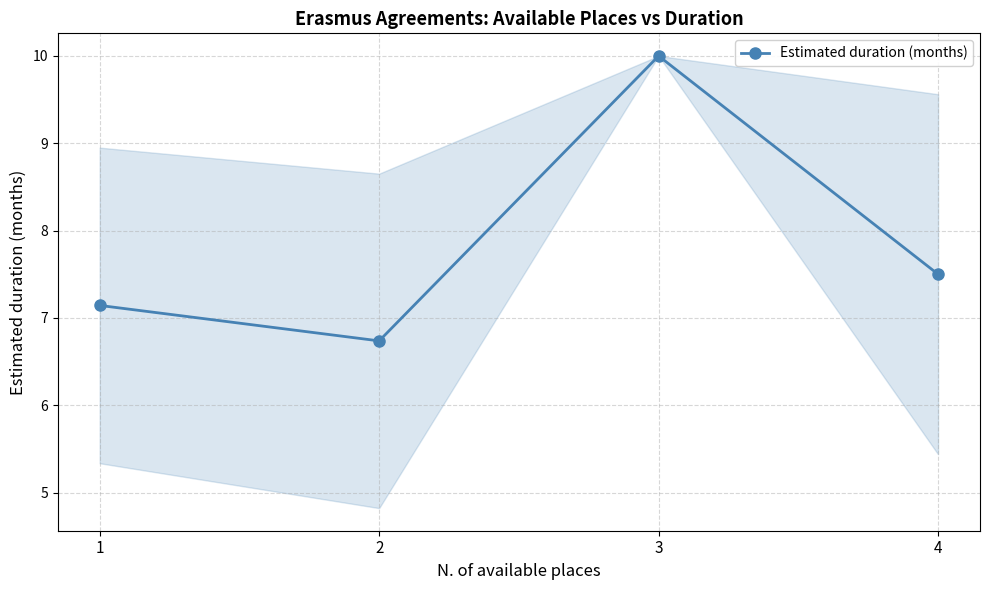

What is the minimum value shown in the chart?

6.7